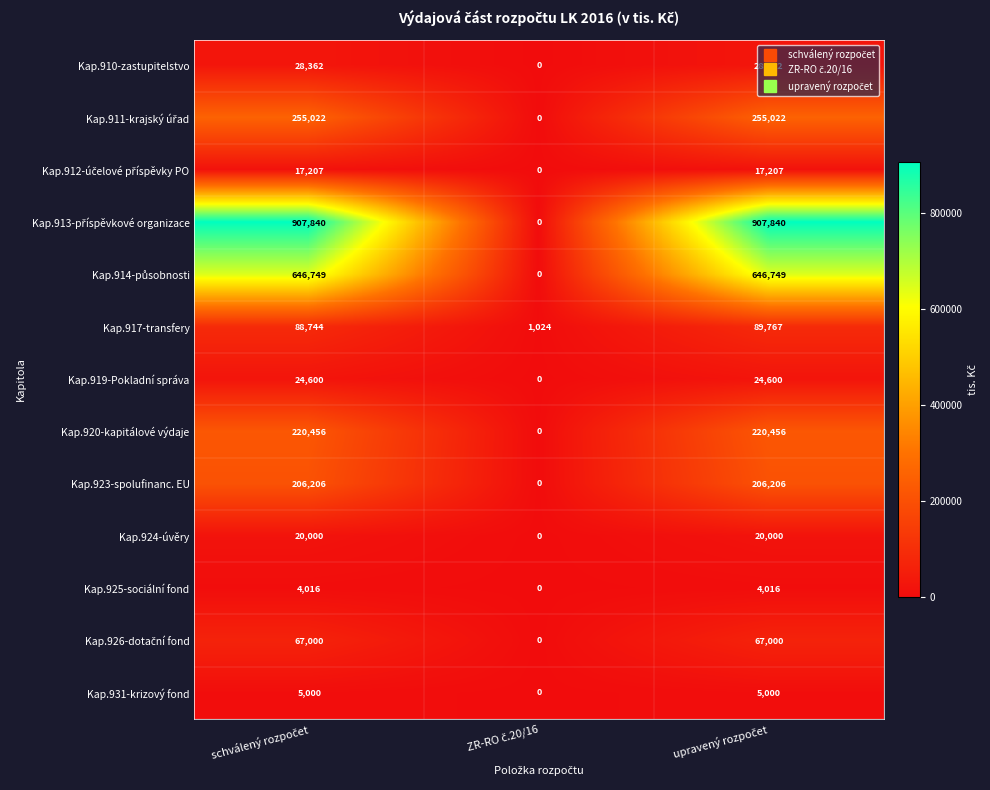

What is the sum of all Kap.931-krizový fond values?

10000